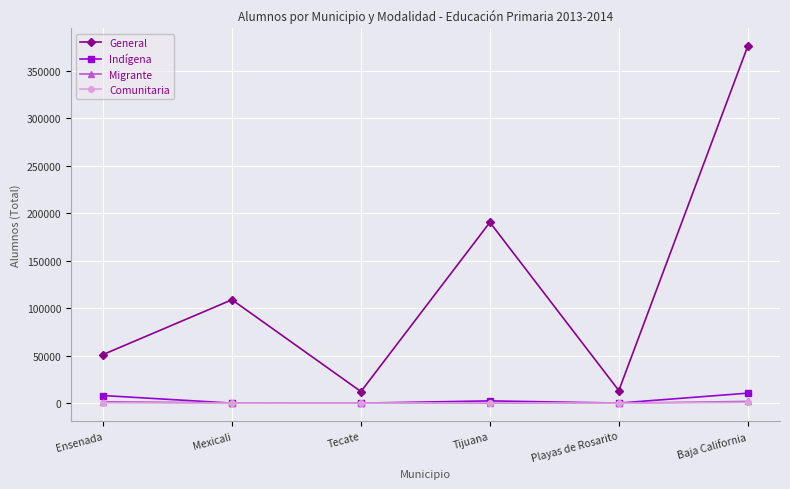

In General, how many points are lower than both neighbors (excluding endpoints)?

2